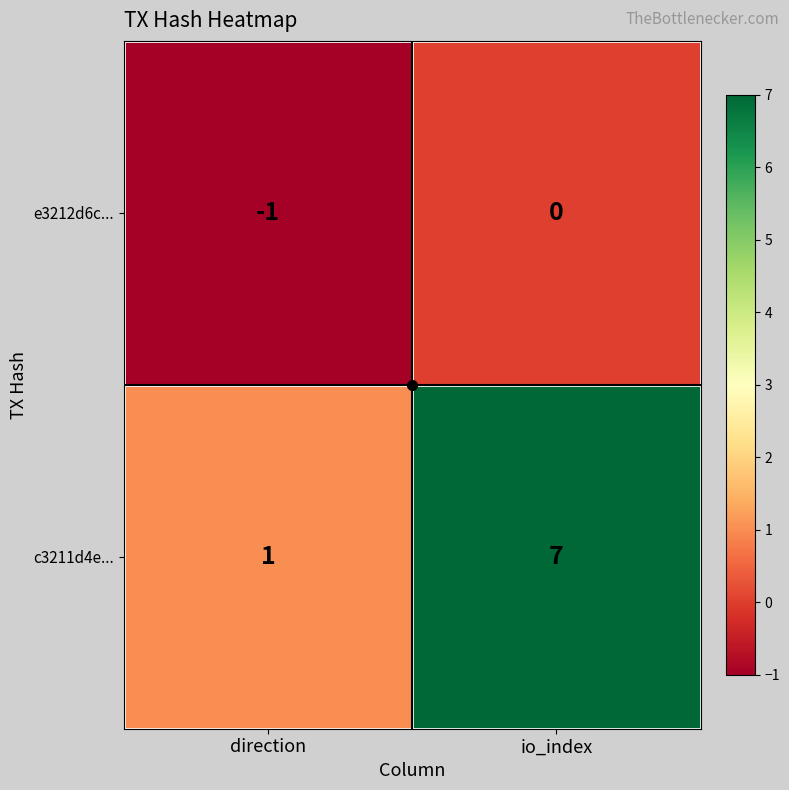

How many categories are shown in the chart?

2